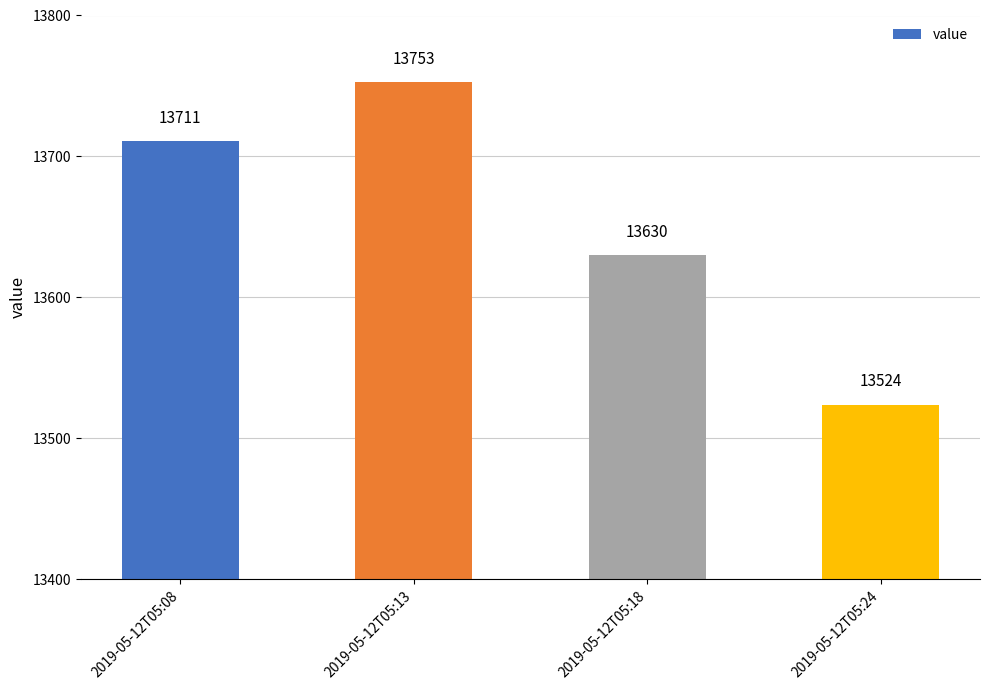

Is it true that the value at 2019-05-12T05:13 is 13753?

True